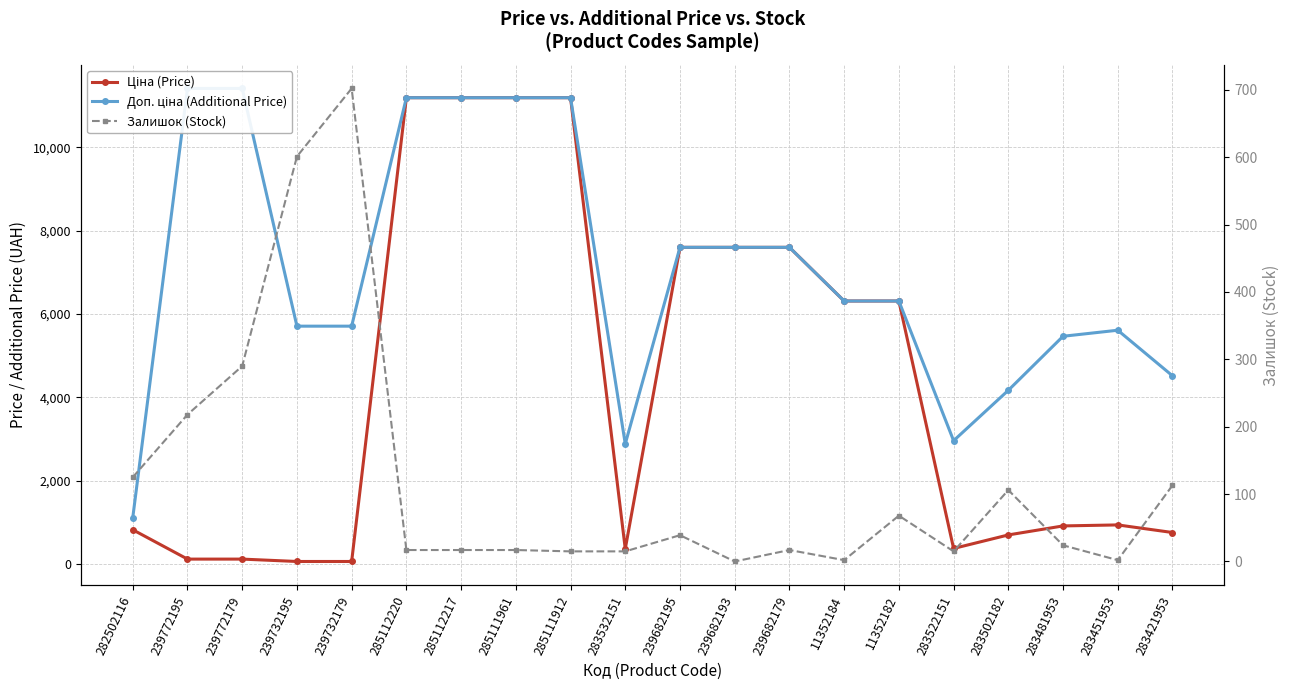

True or false: Доп. ціна (Additional Price) has more than 0 points higher than both neighbors.

True